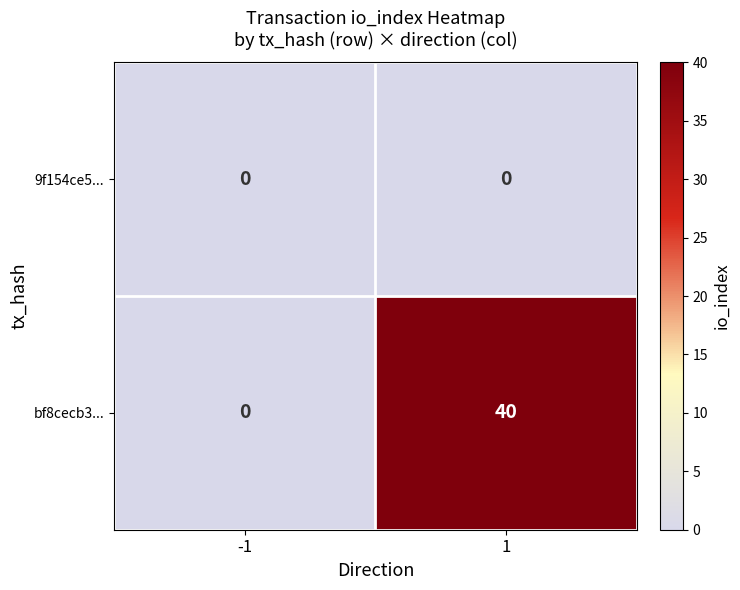

List the series in order of their peak value, highest first.

bf8cecb3..., 9f154ce5...